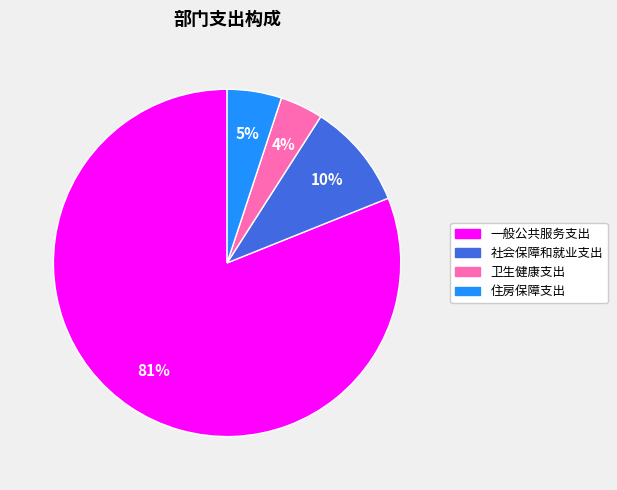

To the nearest percent, what is the difference between the 一般公共服务支出 and 卫生健康支出 slice percentages?

77%